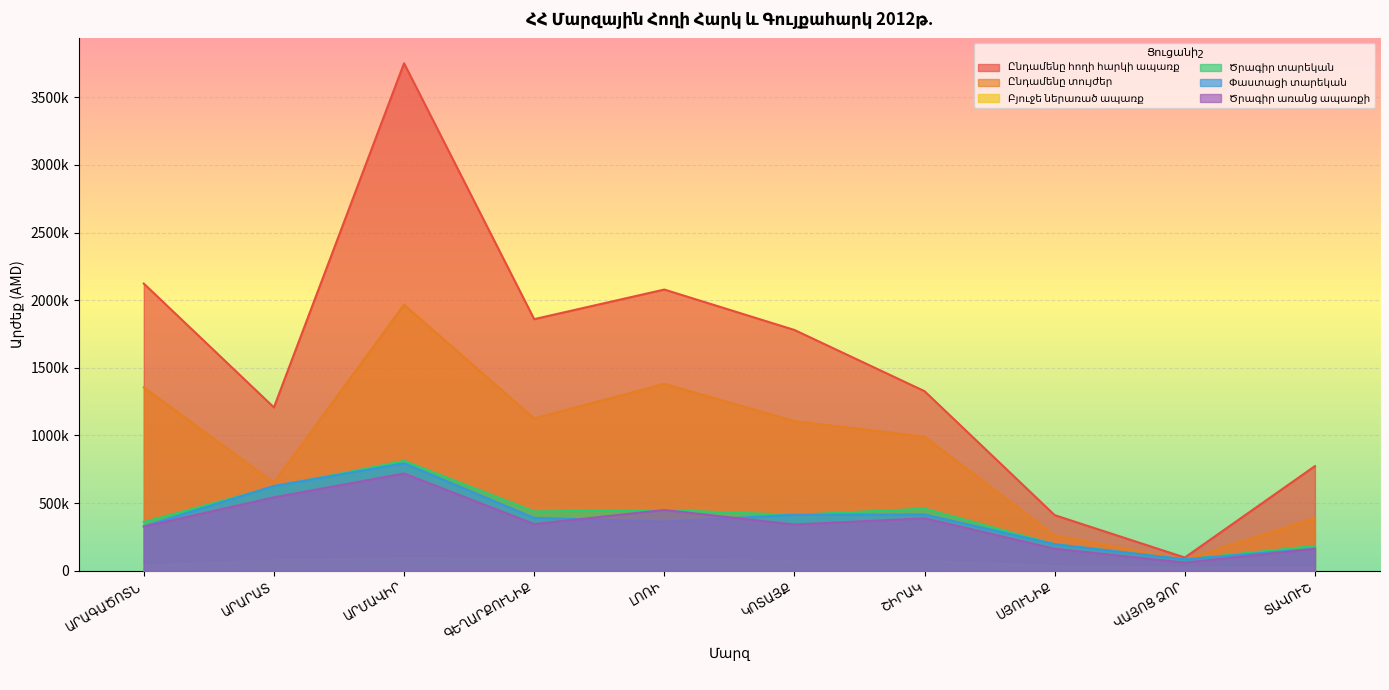

Is the value of Բյուջե ներառած ապառք at ՍՅՈՒՆԻՔ greater than the value of Ընդամենը հողի հարկի ապառք at ՎԱՅՈՑ ՁՈՐ?

No